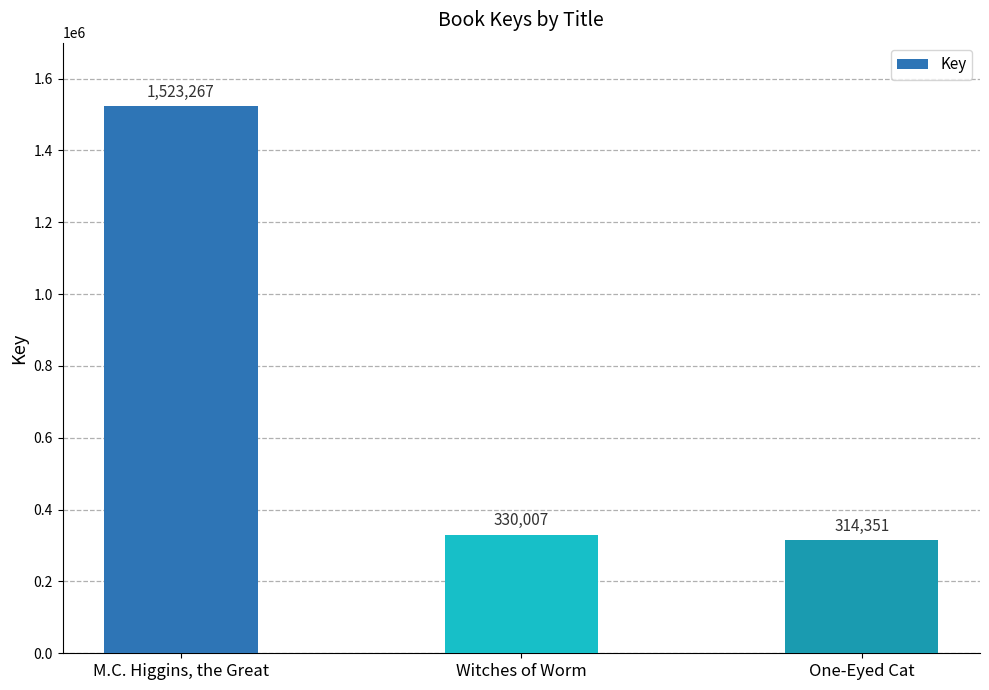

How many bars are there in total?

3